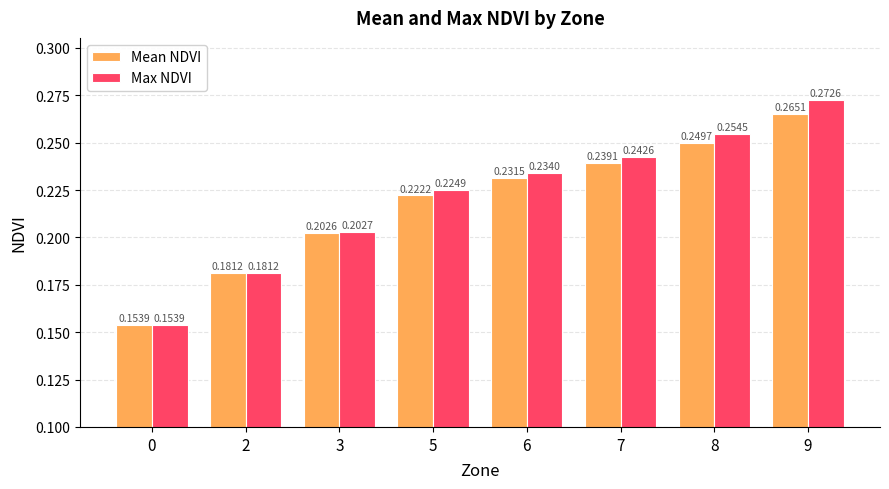

What is the total value across all series at 5?

0.4